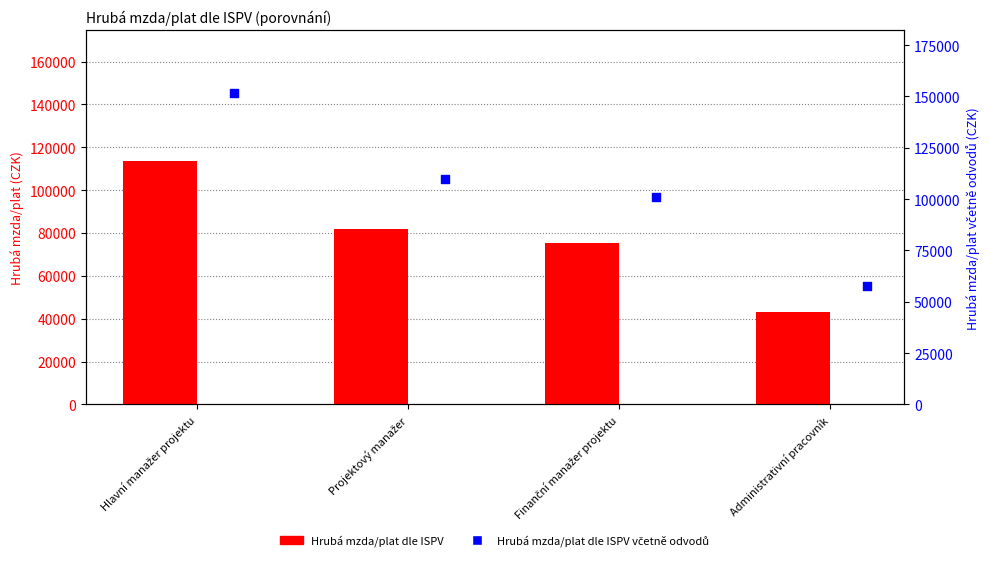

At which category is the sum across all series the highest?

Hlavní manažer projektu